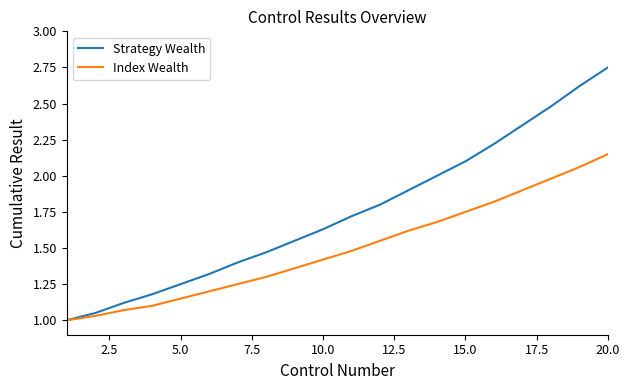

List the series in order of their peak value, lowest first.

Index Wealth, Strategy Wealth